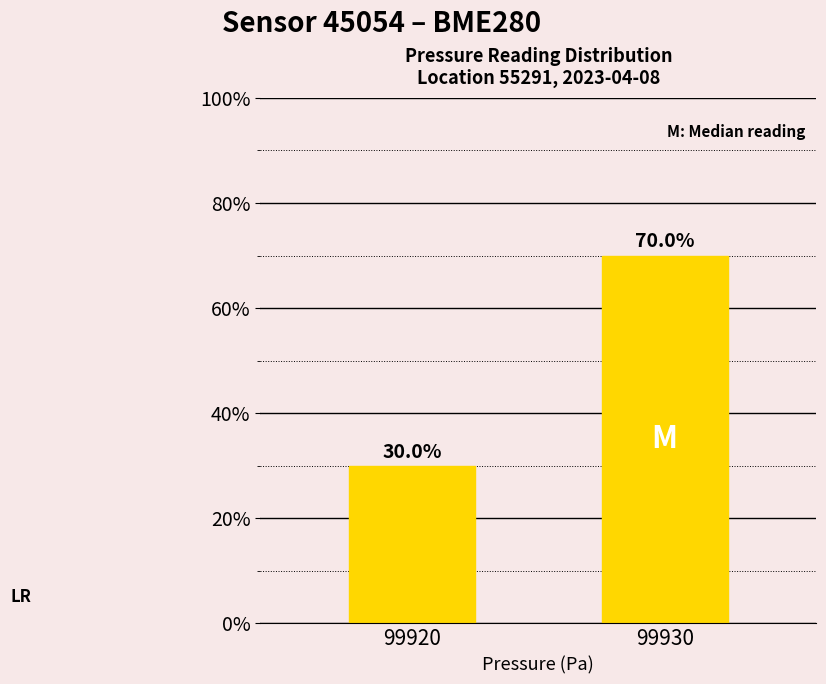

At which category does the chart reach its minimum across all series?

99920